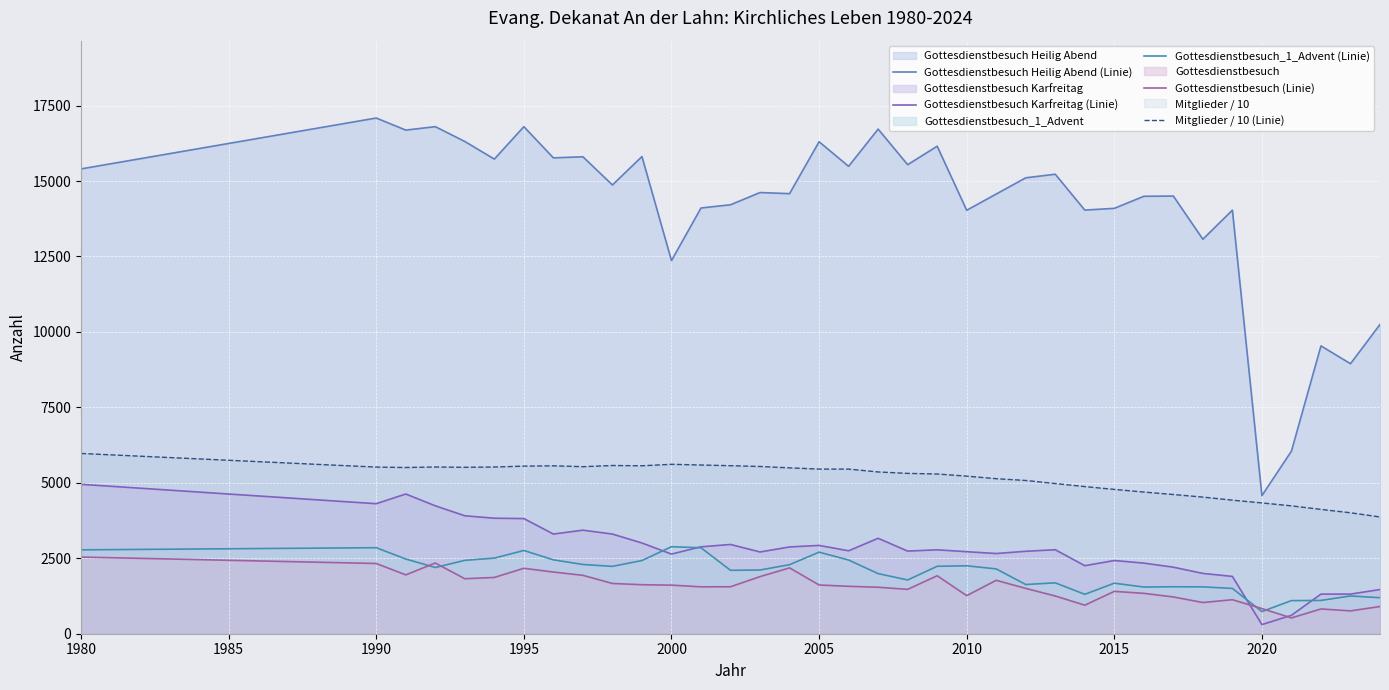

Which category has the lowest value in the Gottesdienstbesuch Heilig Abend (Linie) series?

2020